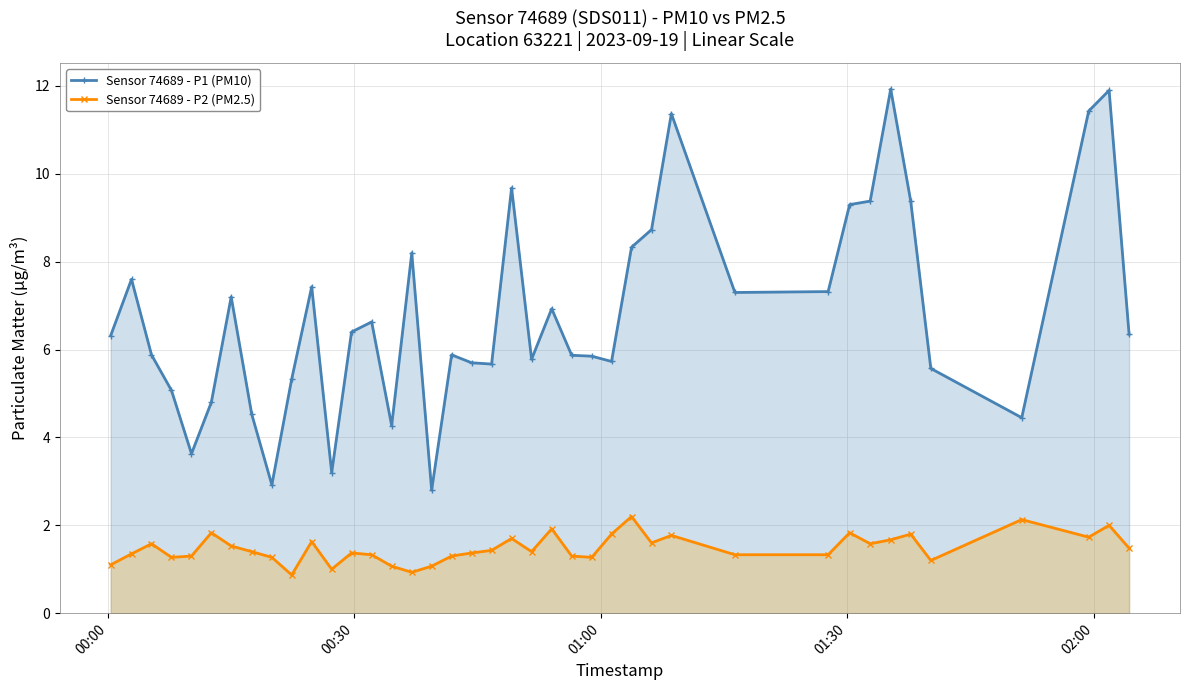

What is the highest value of the Sensor 74689 - P1 (PM10) series?

11.9